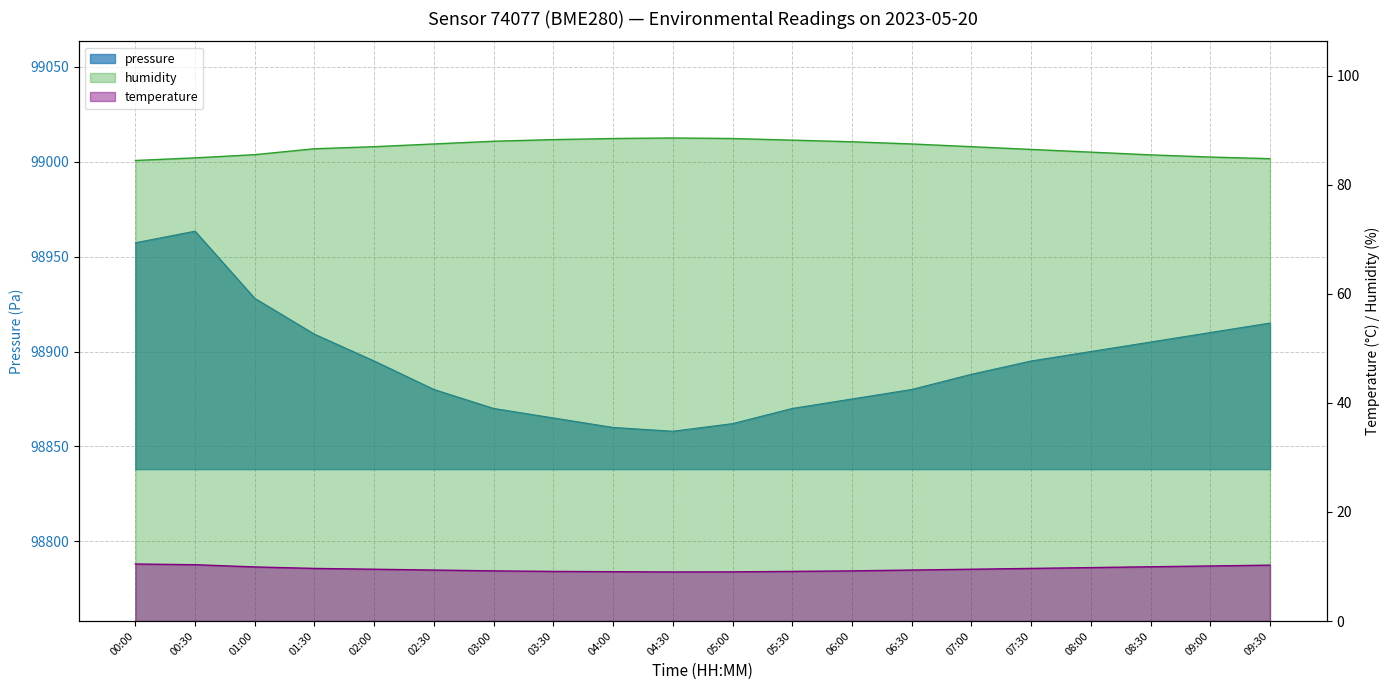

Reading left to right, extract all data points from this chart.

pressure: 98957.3	98963.4	98928.0	98909.1	98895.0	98880.0	98870.0	98865.0	98860.0	98858.0	98862.0	98870.0	98875.0	98880.0	98888.0	98895.0	98900.0	98905.0	98910.0	98915.0
temperature: 10.5	10.3	9.9	9.7	9.5	9.3	9.2	9.1	9.1	9.0	9.0	9.1	9.2	9.3	9.5	9.7	9.8	9.9	10.1	10.2
humidity: 84.5	85.0	85.5	86.6	87.0	87.5	88.0	88.3	88.5	88.6	88.5	88.2	87.9	87.5	87.0	86.5	86.0	85.5	85.1	84.8